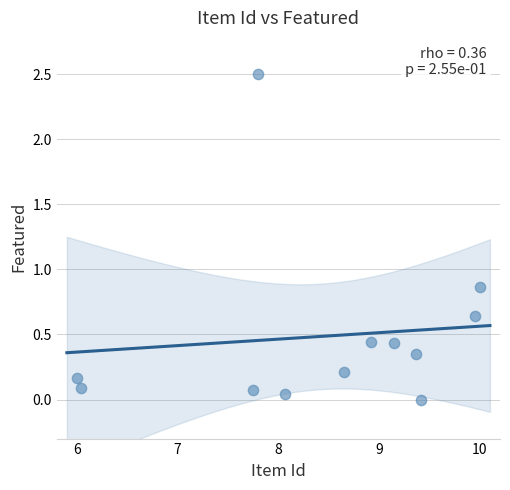

What is the range of X values (max minus min)?

4.0